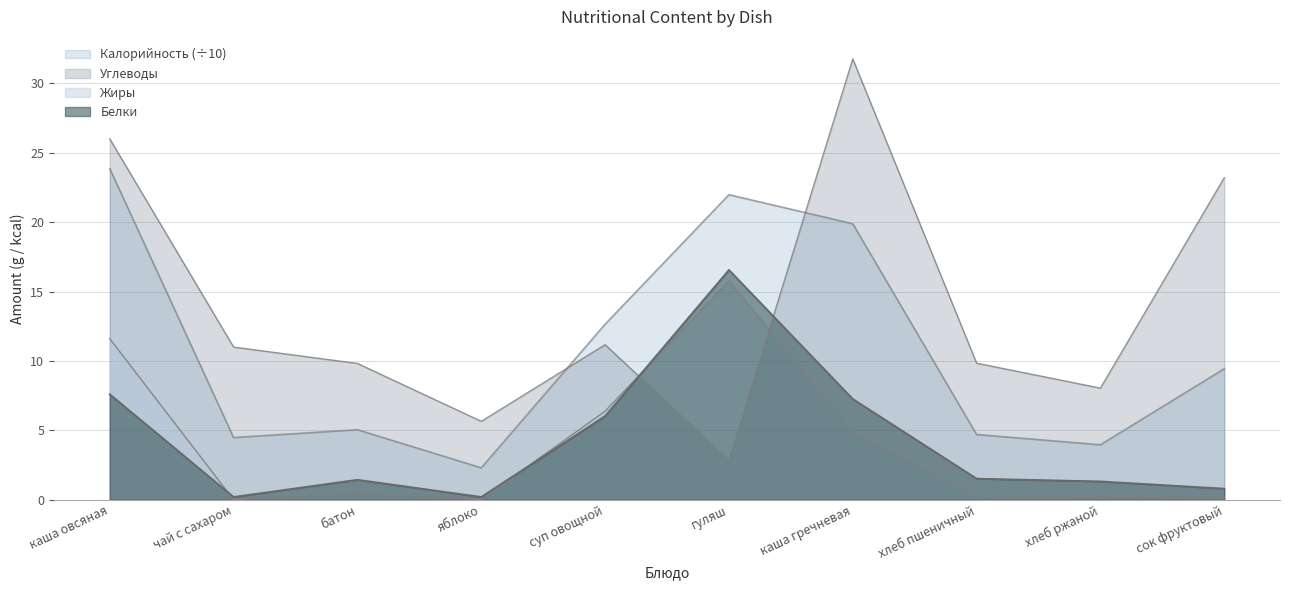

At which category is the sum across all series the highest?

каша овсяная